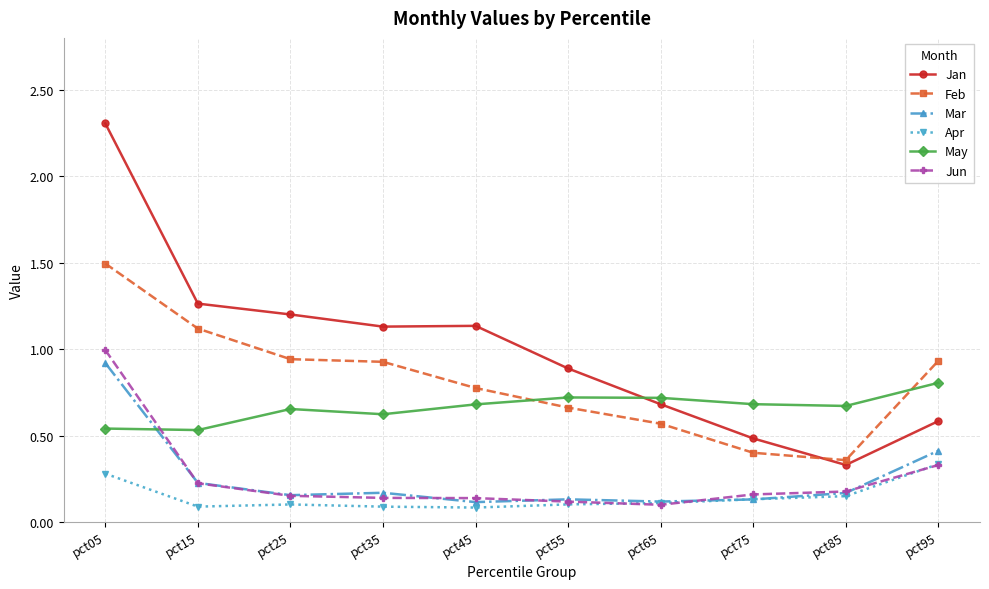

The Apr series shows 0.1 at pct35. True or false?

True